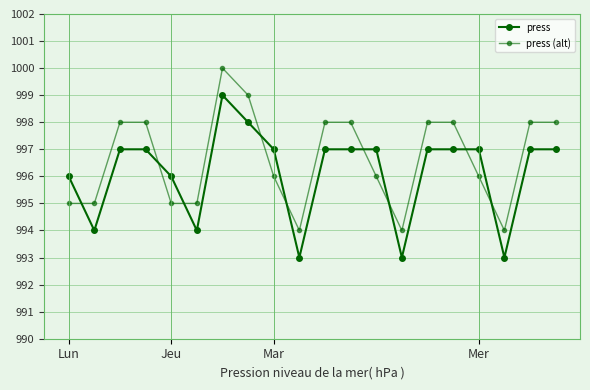

At which category is the sum across all series the highest?

6